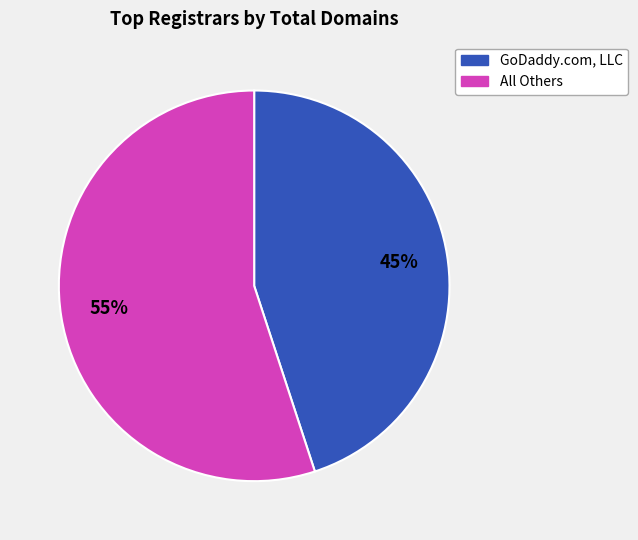

To the nearest percent, what is the average slice percentage?

50%